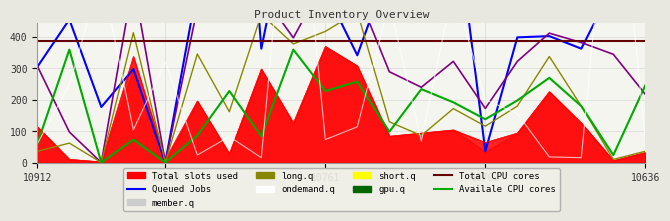

What is the difference between the maximum and minimum values in the Queued Jobs (Bax volume) series?

1656.0